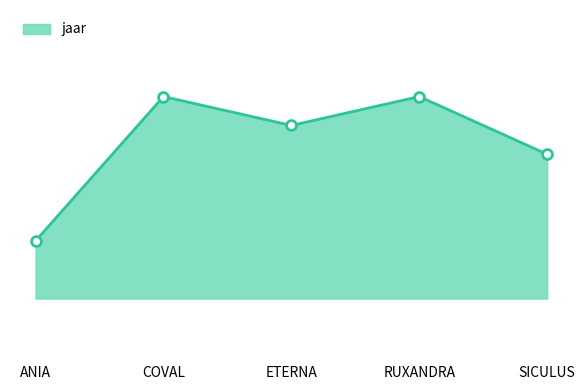

What is the change in value from ETERNA to SICULUS?

-1